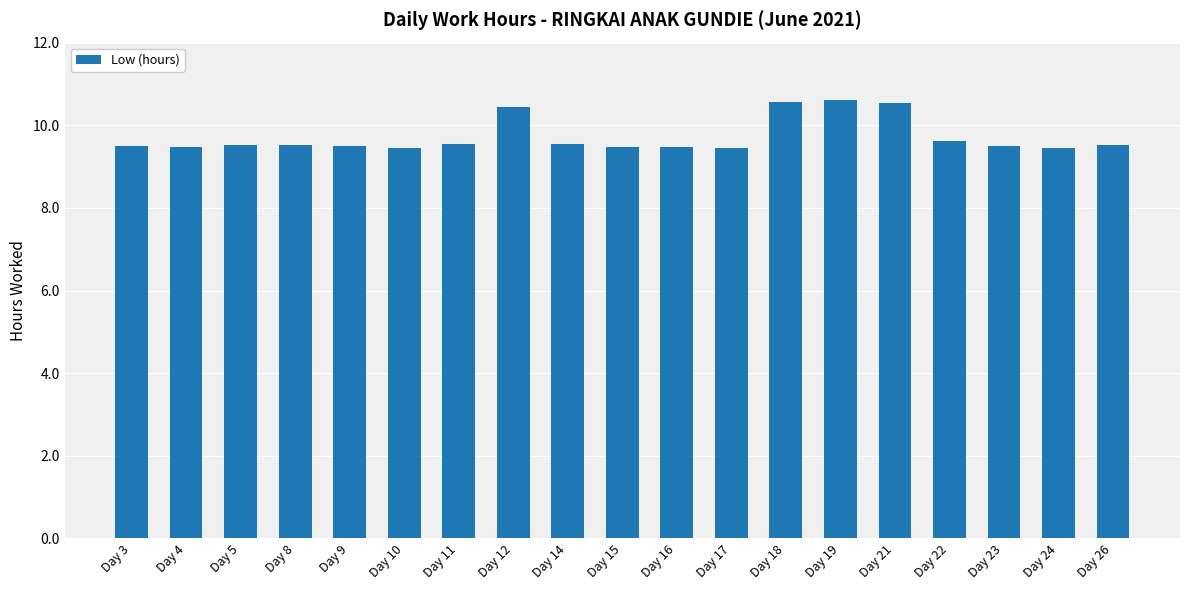

What is the value of the 7th bar from the left?

9.5